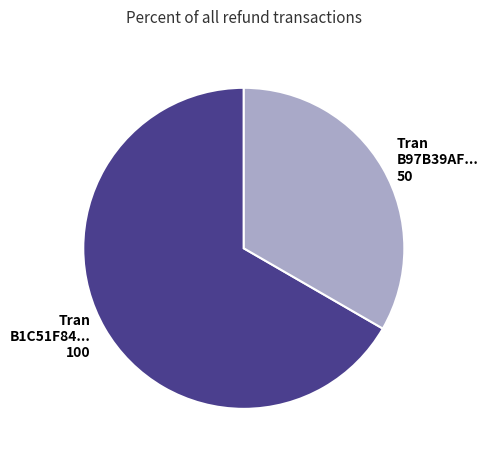

Does any single category account for the majority?

Yes